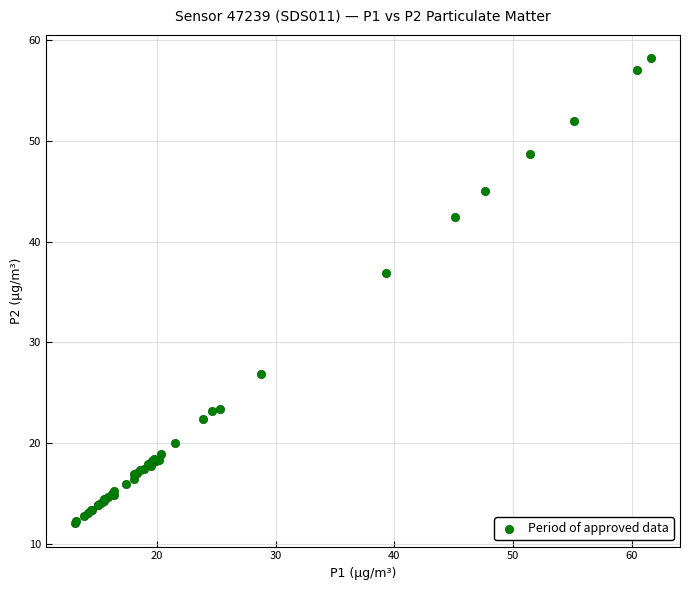

What Y value in the scatter plot is closest to 35?

36.9